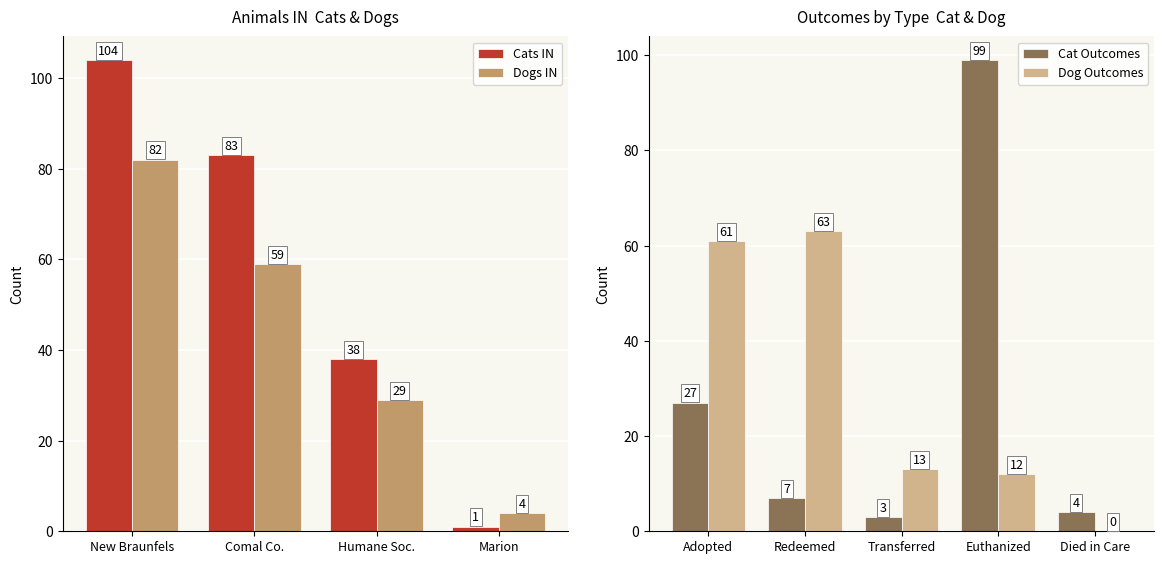

List the labels in order of Dogs IN value, largest first.

New Braunfels, Comal Co., Humane Soc., Marion